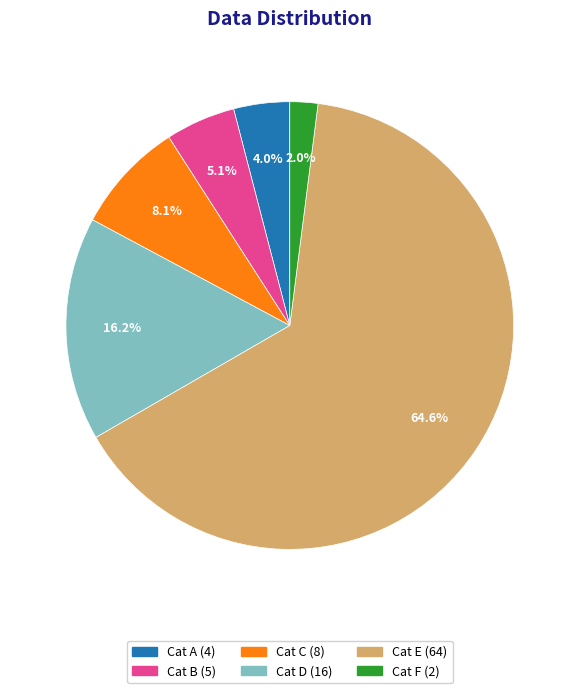

Which category has the biggest portion of the pie?

Cat E (64)